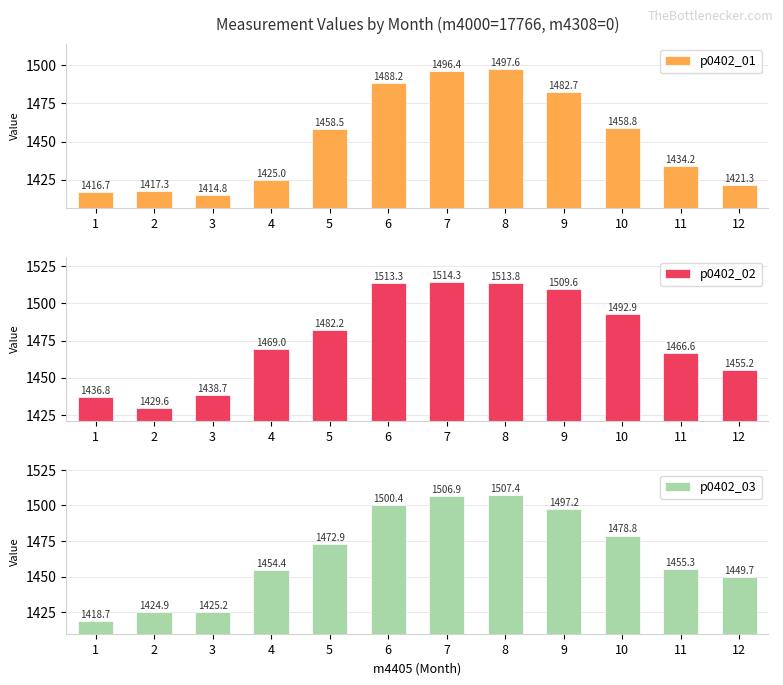

Rank the categories by p0402_02 value from lowest to highest.

2, 1, 3, 12, 11, 4, 5, 10, 9, 6, 8, 7